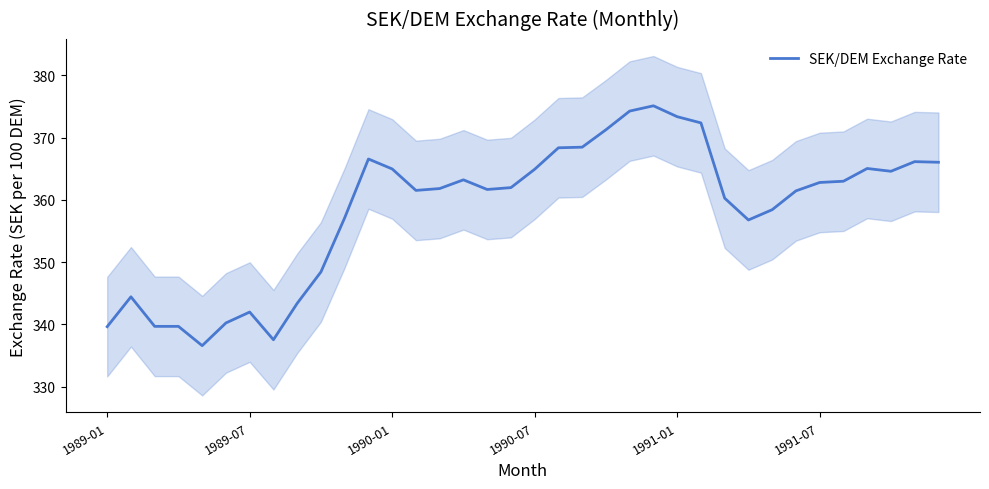

What is the average value?

358.4